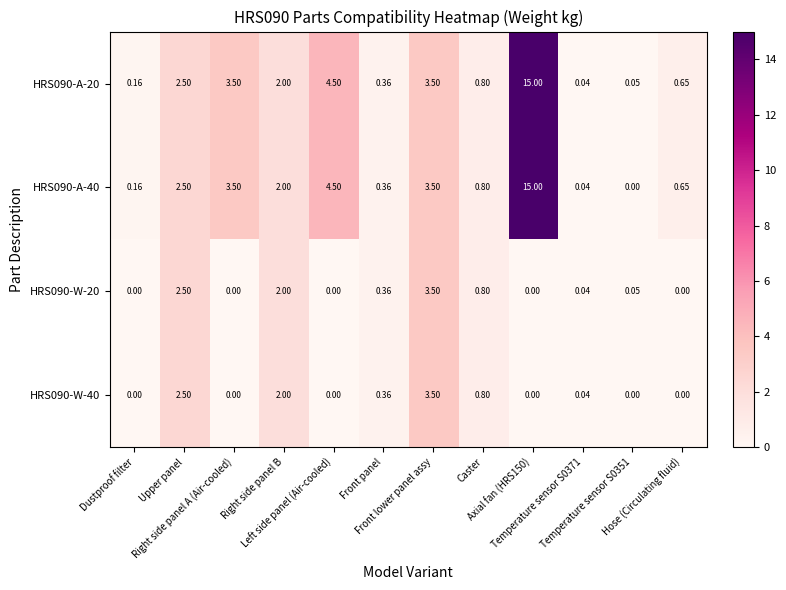

At which category is the sum across all series the highest?

Axial fan (HRS150)